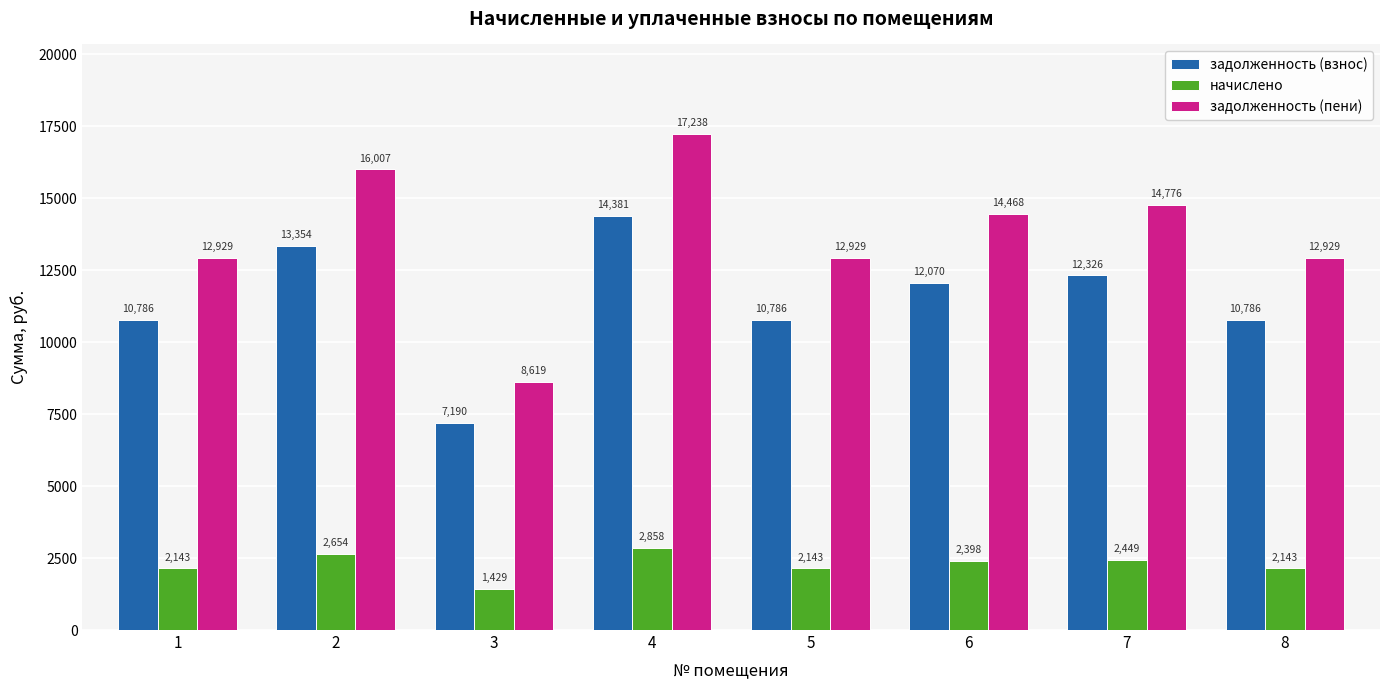

How many data points in начислено are less than 2398?

4